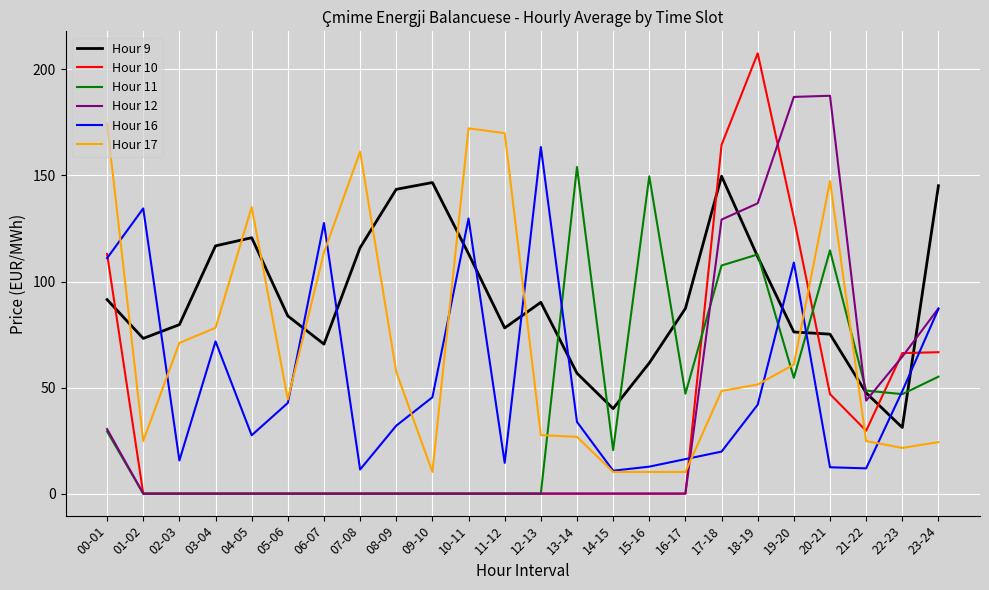

Which category has the highest value in the Hour 16 series?

12-13